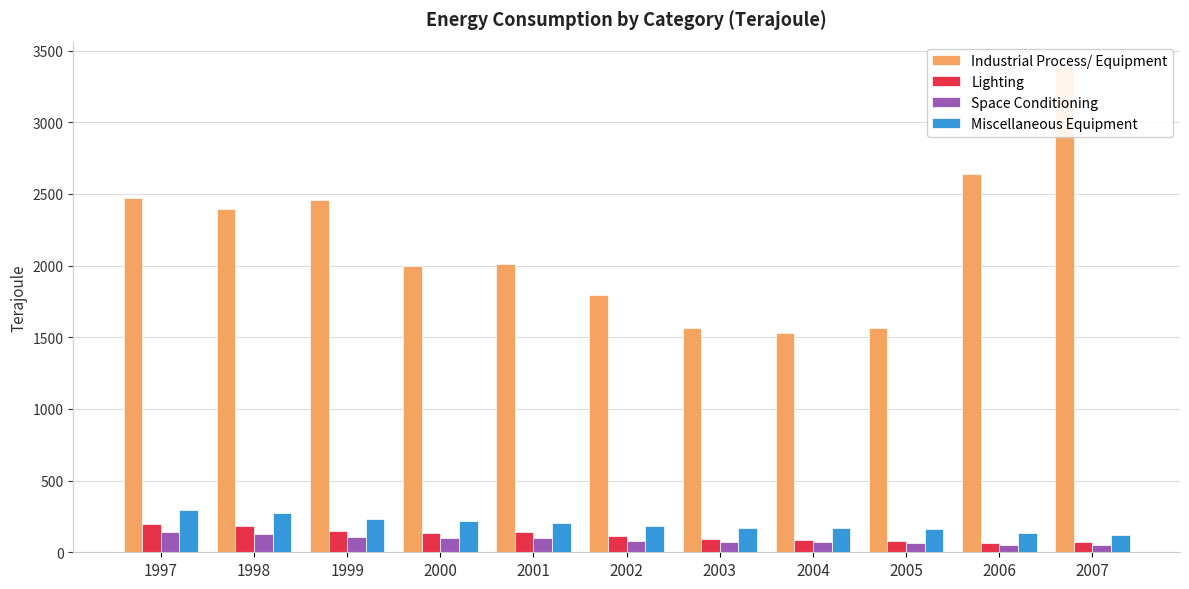

What is the greatest value displayed?

3393